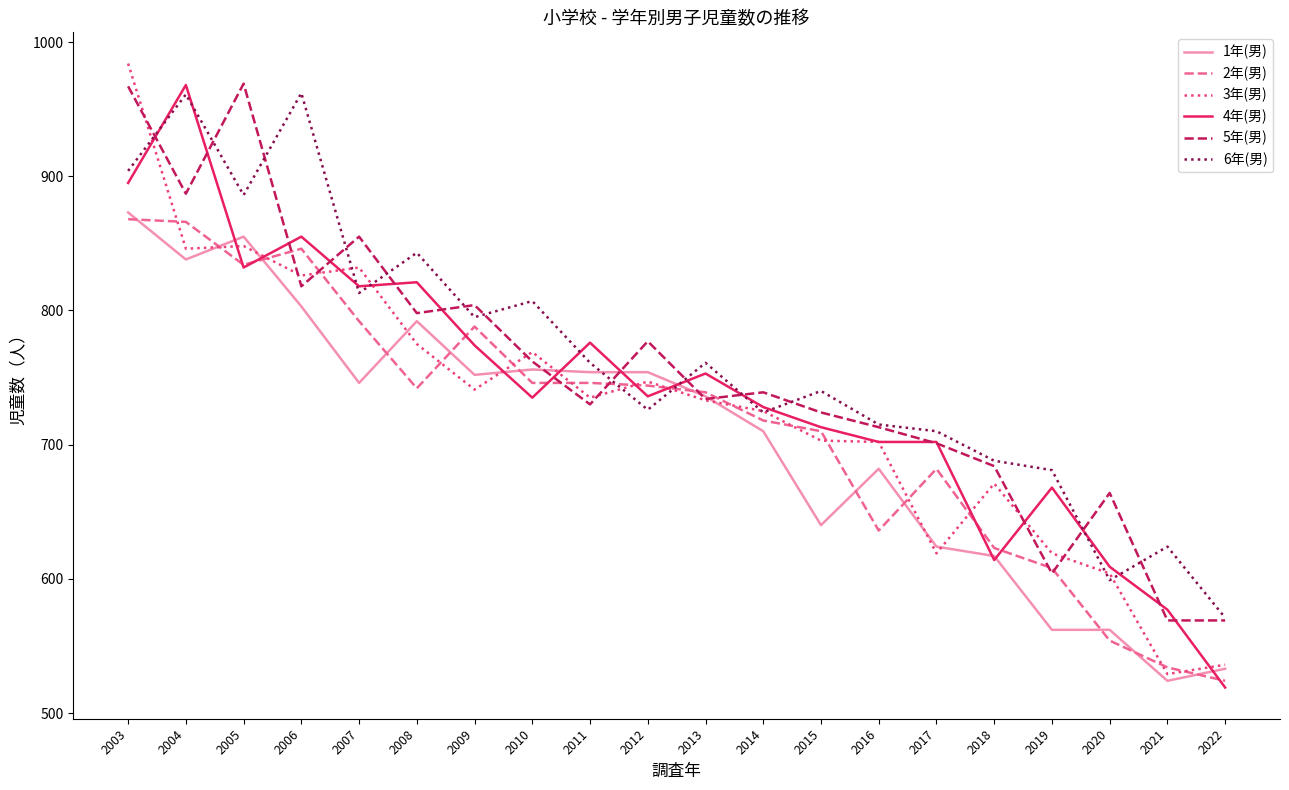

At 2020, list the series in order from smallest to largest.

2年(男), 1年(男), 6年(男), 3年(男), 4年(男), 5年(男)